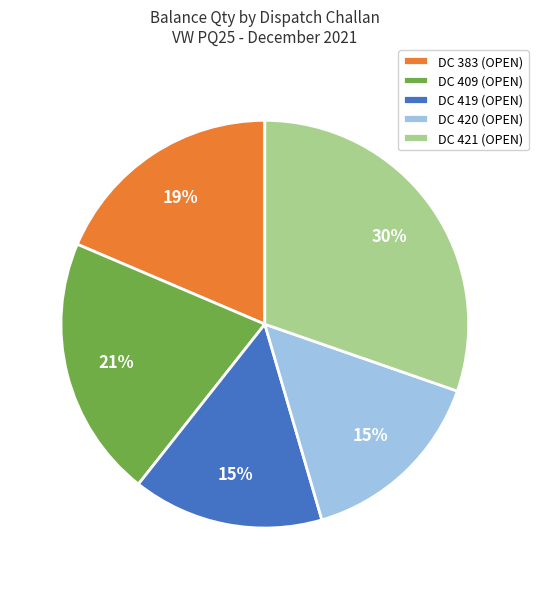

Combined, do DC 421 (OPEN) and DC 420 (OPEN) account for over 50%?

No